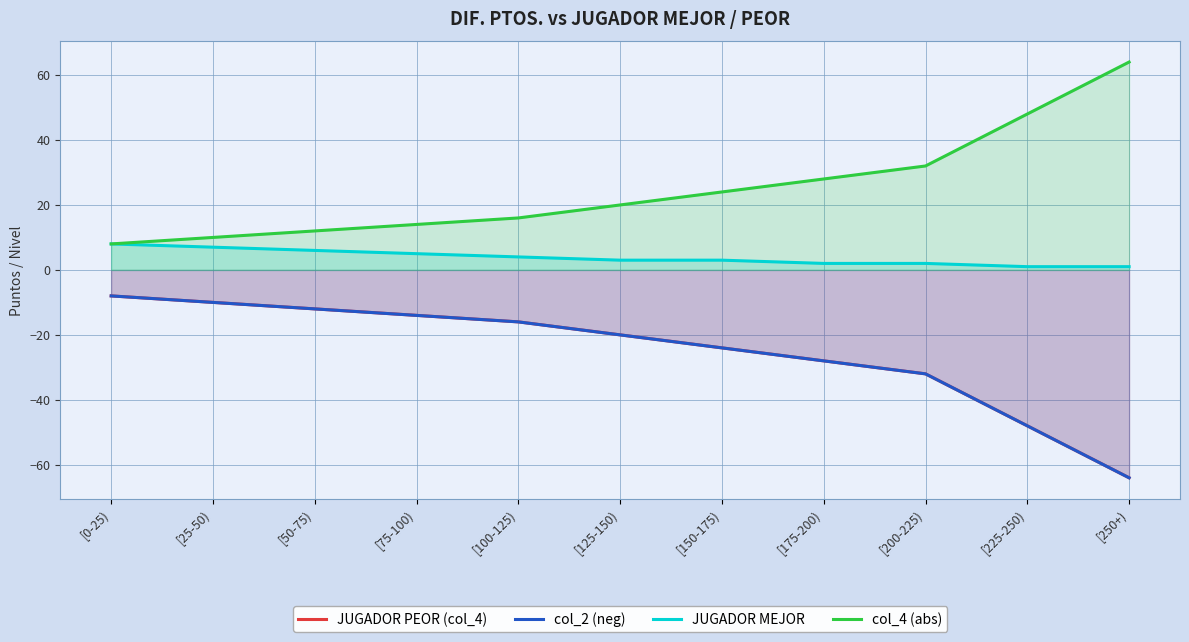

What is the label of the 8th point from the left?

[175-200)